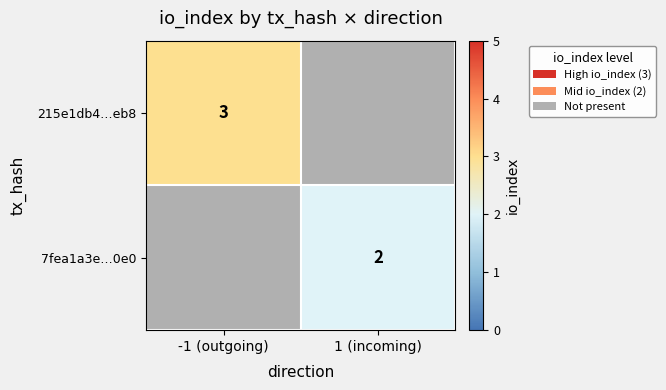

The value of 215e1db4…eb8 at -1 (outgoing) is 3. True or false?

True